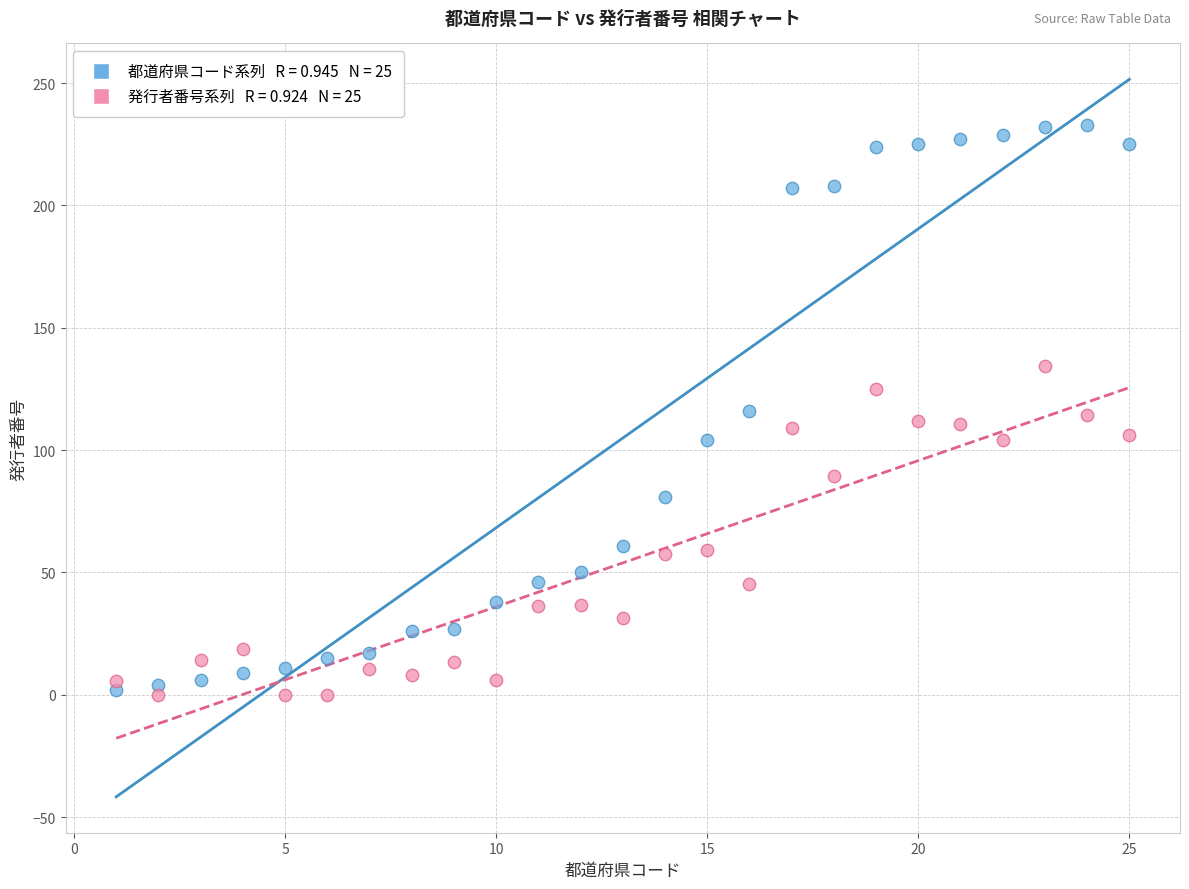

Across all data points, what is the range of Y values (max minus min)?

233.0